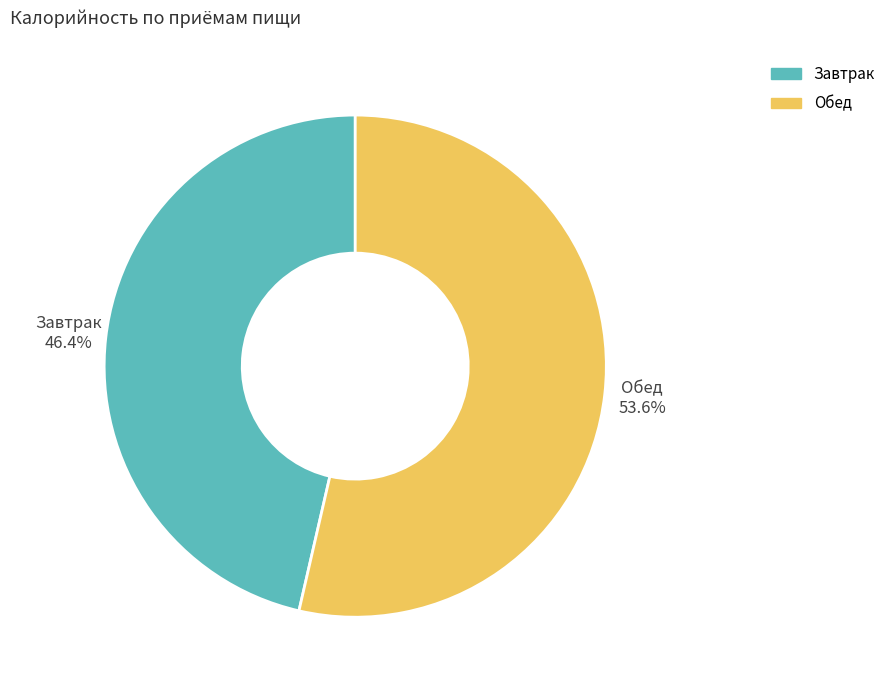

To the nearest percent, what is the difference between the largest and smallest slice percentages?

7%